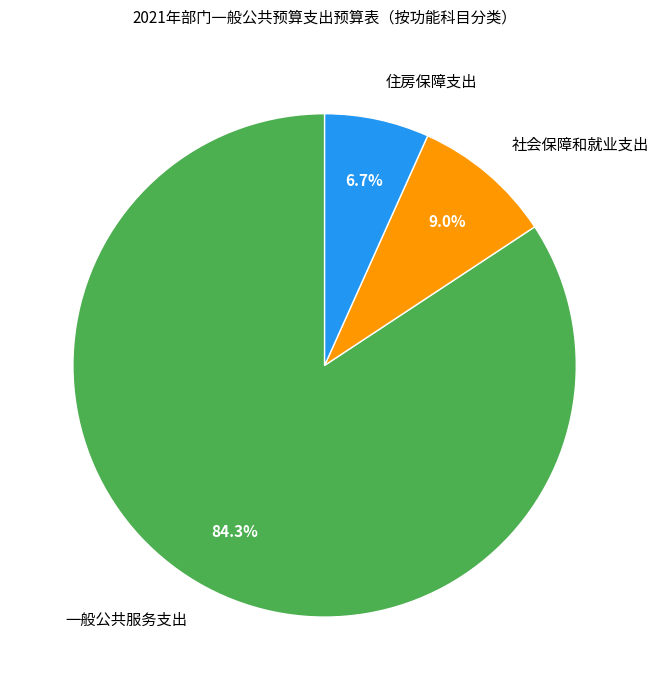

Is the sum of 住房保障支出 and 社会保障和就业支出 greater than half?

No